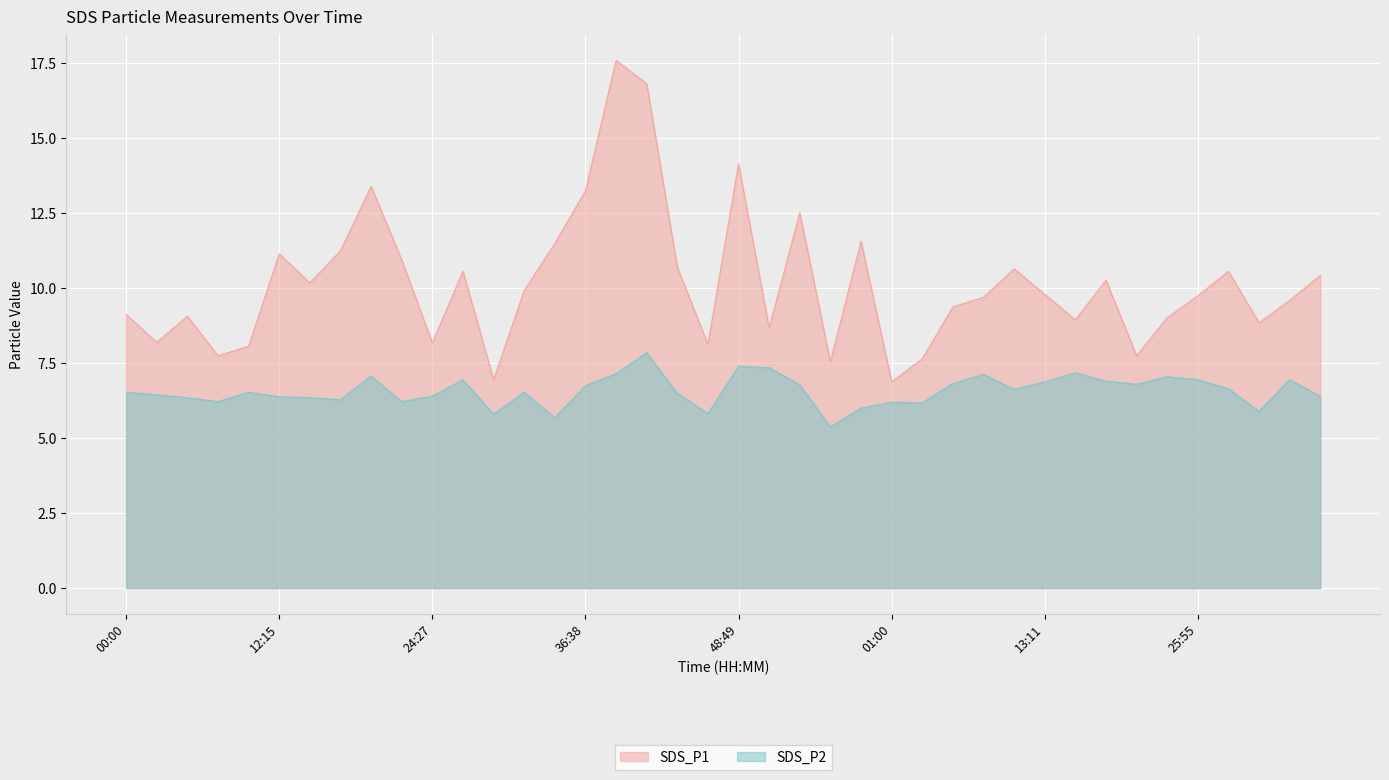

At which label does SDS_P1 first exceed 9?

00:00